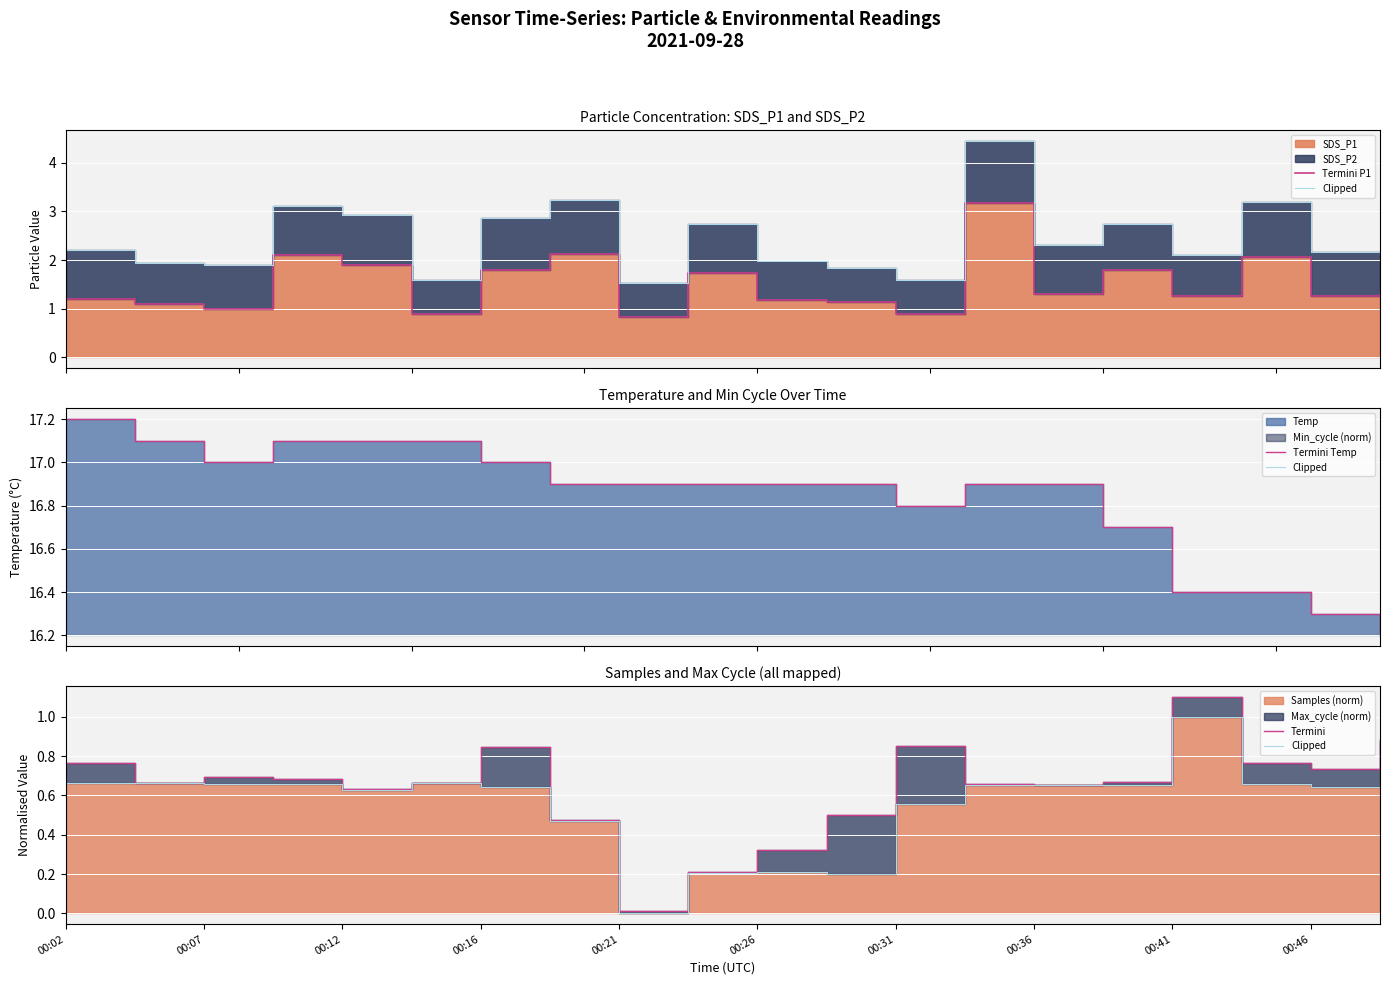

What is the spread (max minus min) of values at 00:26?

16.7